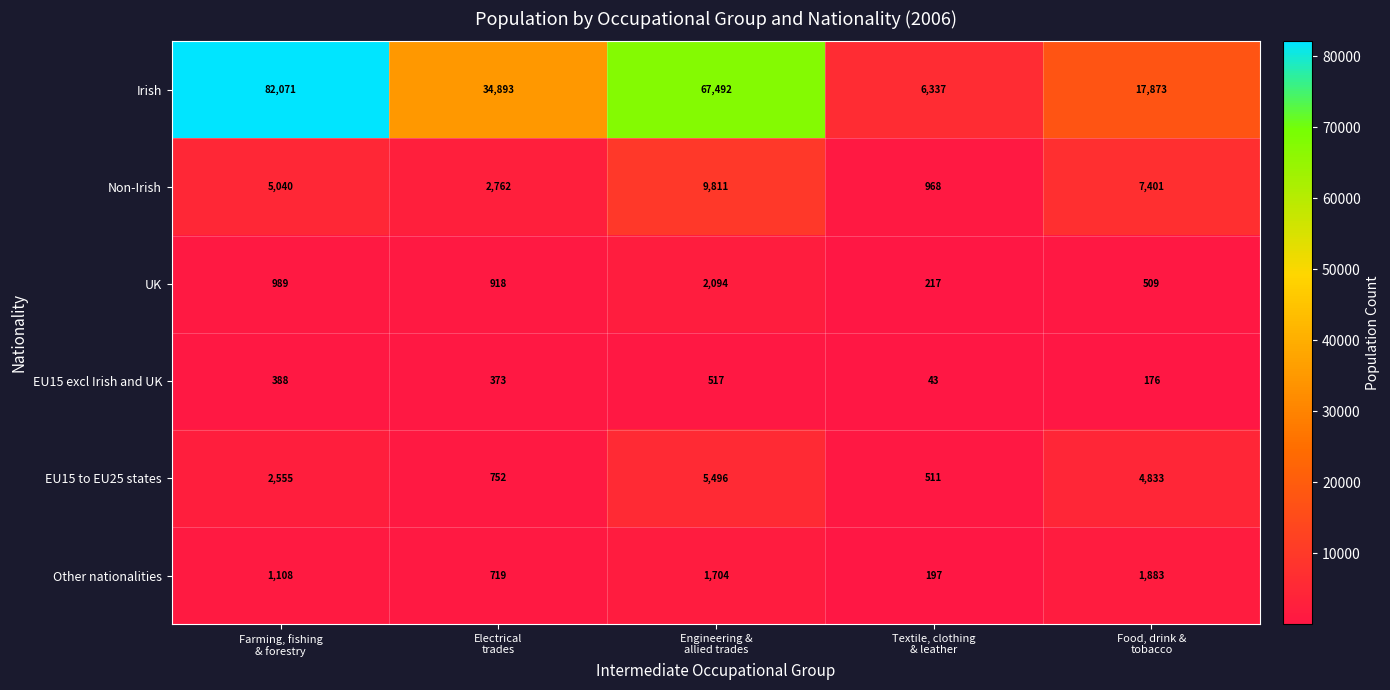

What is the difference between the maximum and second lowest values in the Other nationalities series?

1164